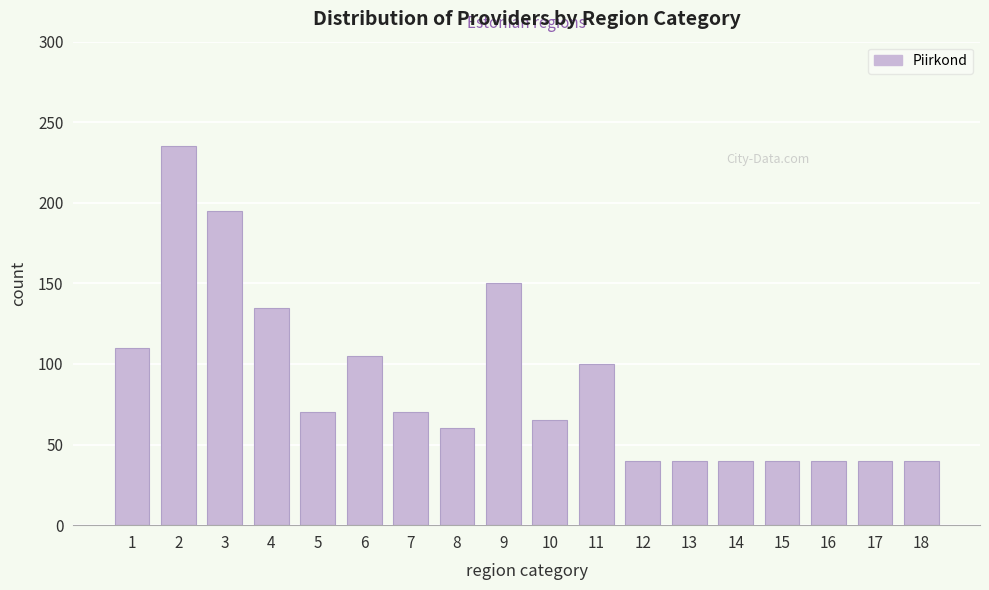

Reading left to right, what are all the values shown in this chart?

110	235	195	135	70	105	70	60	150	65	100	40	40	40	40	40	40	40